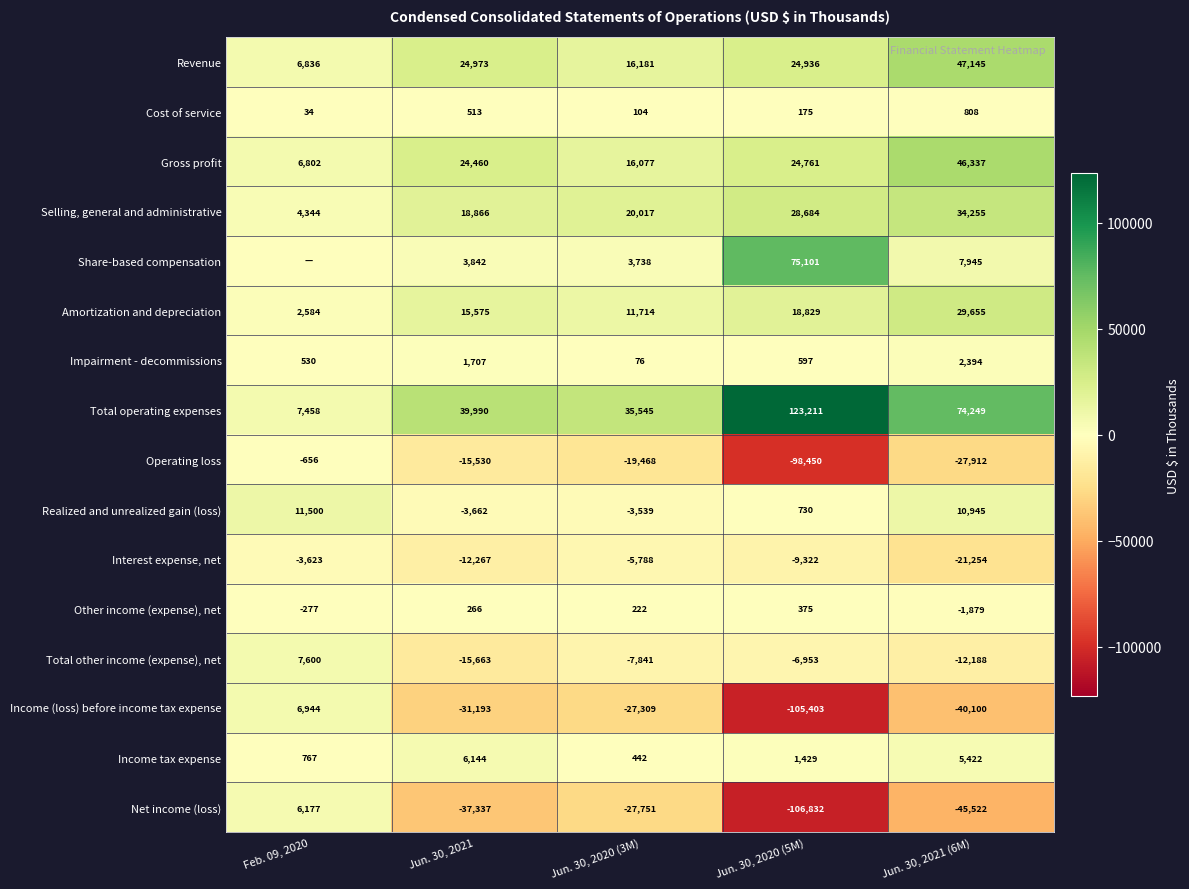

Is it true that Revenue equals 24973 at Jun. 30, 2021?

True